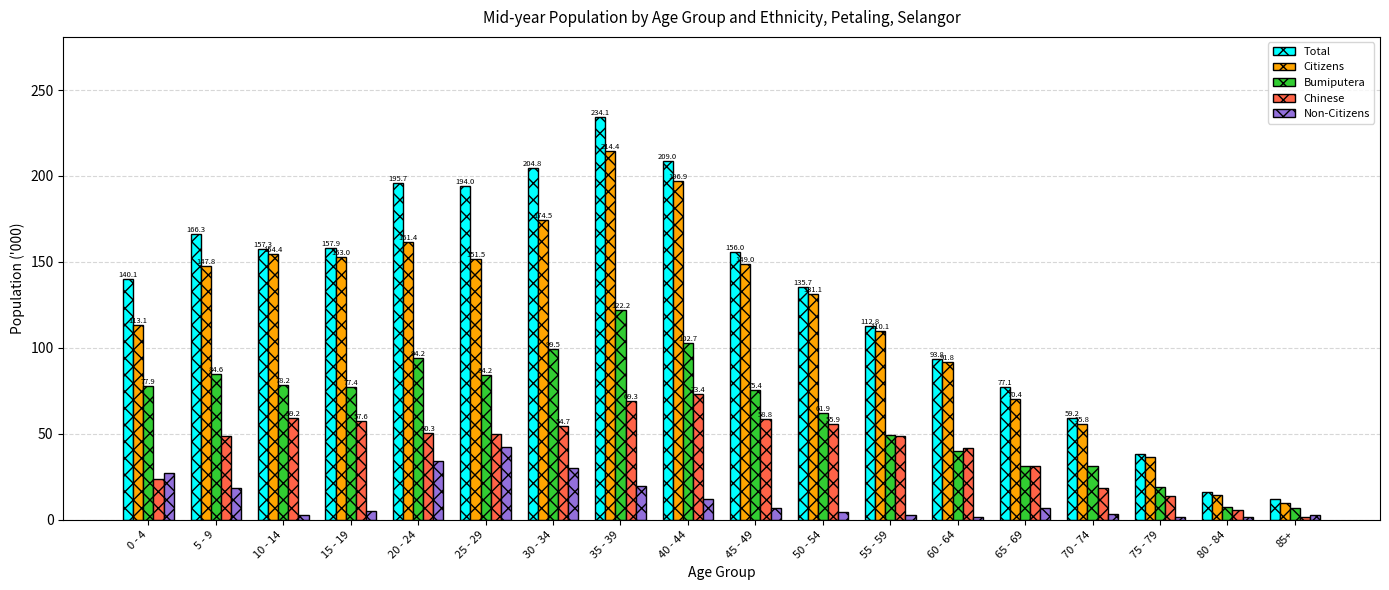

Which category has the highest value in the Citizens series?

35 - 39